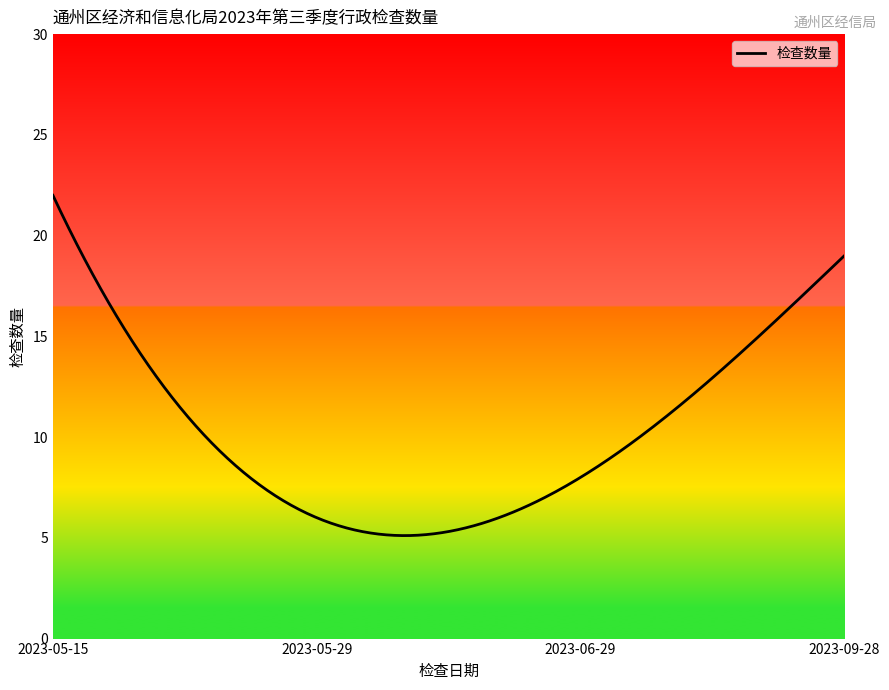

What is the difference between the maximum and minimum values?

16.9